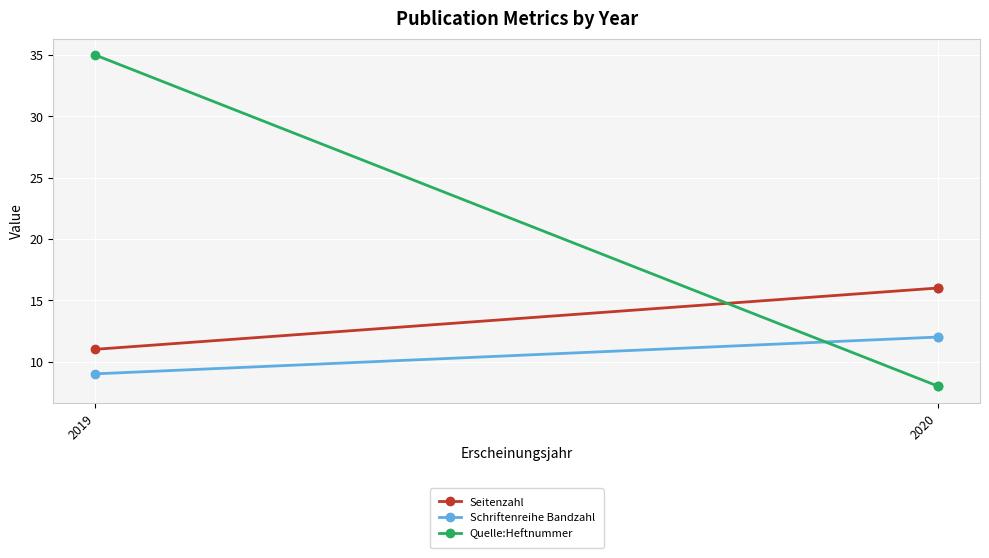

How many lines are shown in the chart?

3